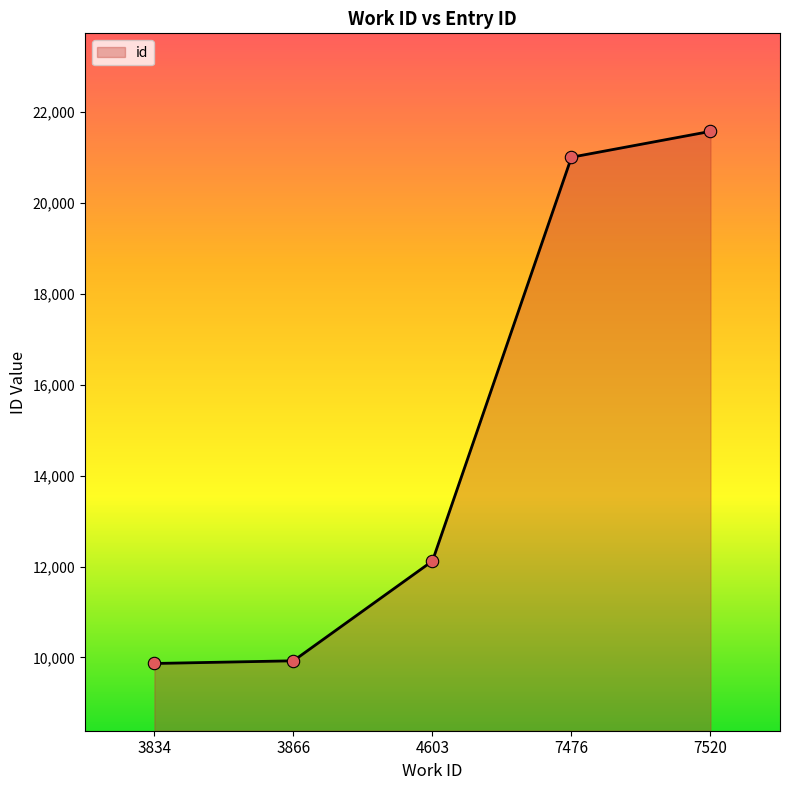

Approximately how many times larger is the value at 7520 compared to 3866?

2.2